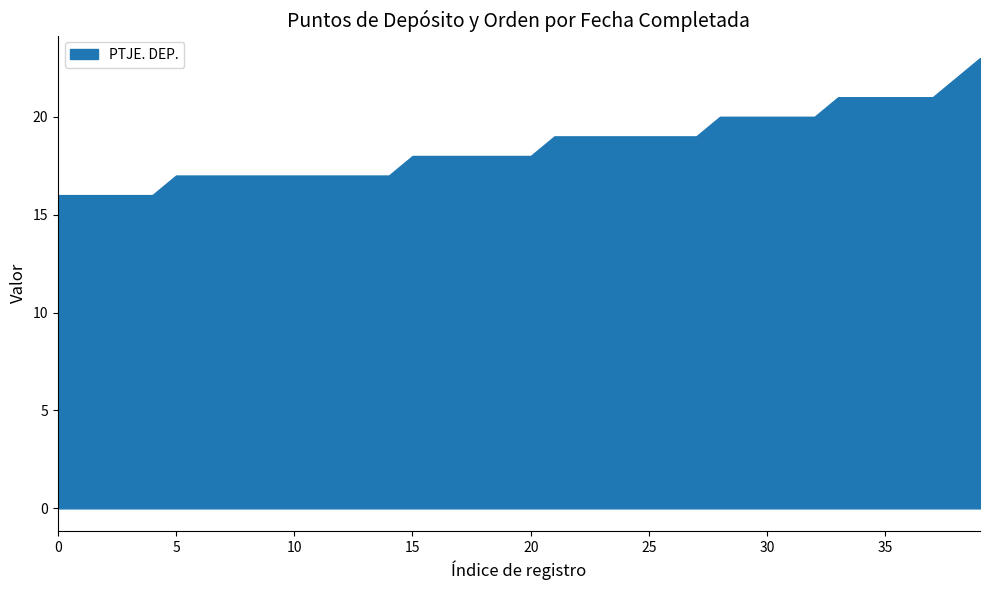

What is the maximum value shown in the chart?

23